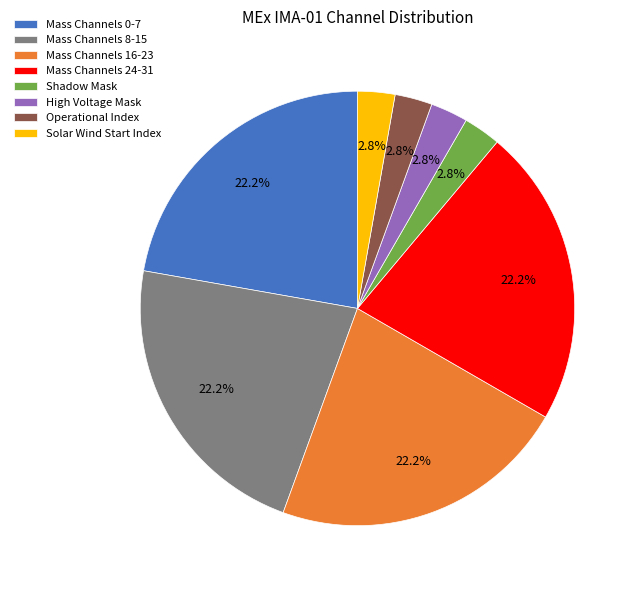

Does any single category account for the majority?

No